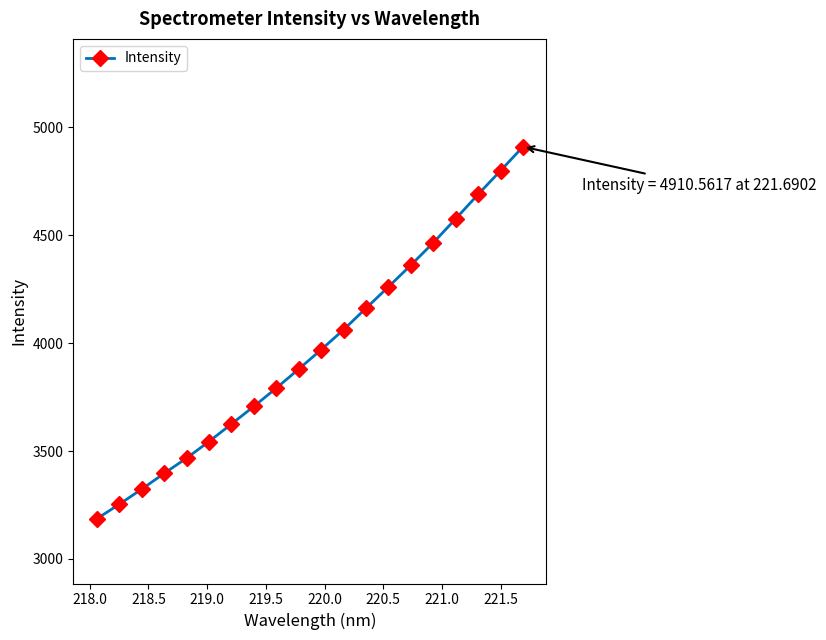

What is the greatest value displayed?

4910.6